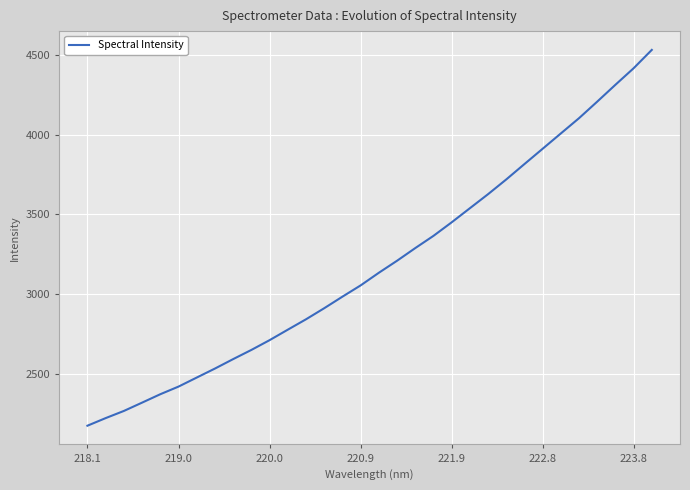

What is the minimum value shown in the chart?

2173.3